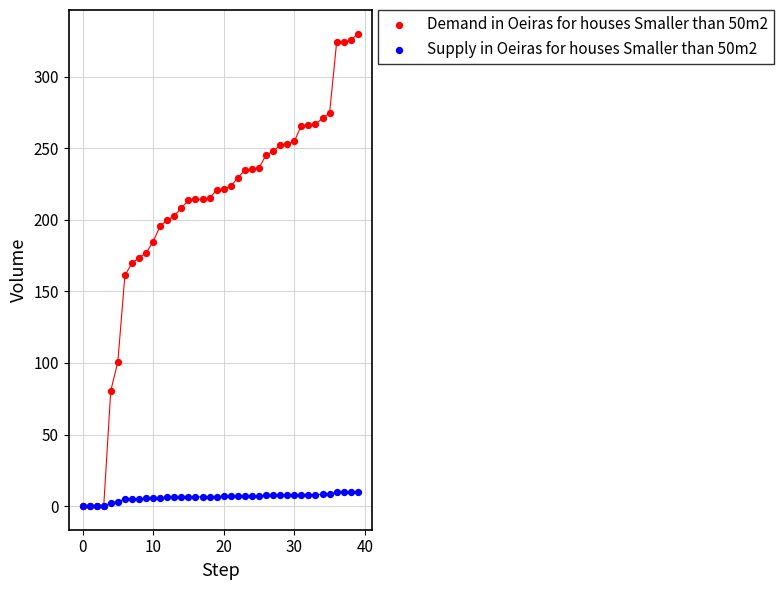

What are all the series names shown in the legend?

Demand in Oeiras for houses Smaller than 50m2, Supply in Oeiras for houses Smaller than 50m2